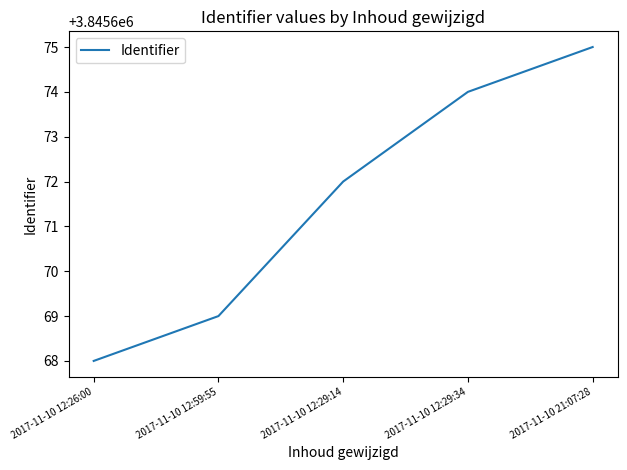

Reading left to right, transcribe all the data shown in this chart.

2017-11-10 12:26:00=3845668	2017-11-10 12:59:55=3845669	2017-11-10 12:29:14=3845672	2017-11-10 12:29:34=3845674	2017-11-10 21:07:28=3845675